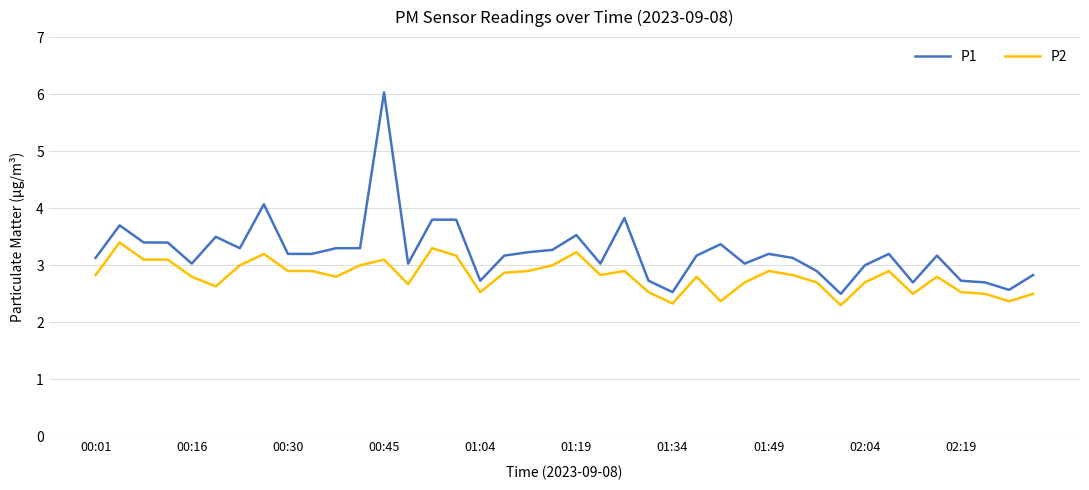

What is the smallest value displayed?

2.3